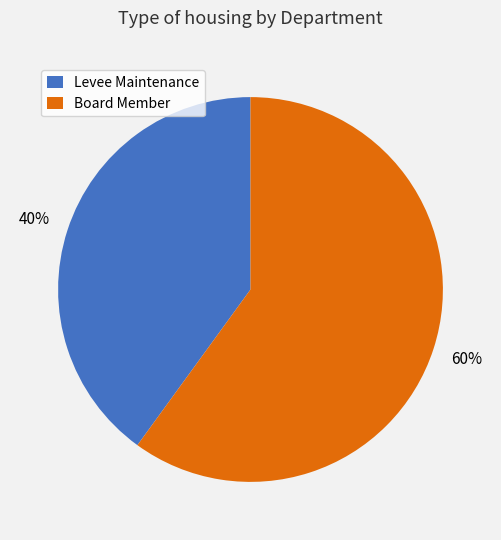

True or false: Board Member accounts for 60% of the total.

True